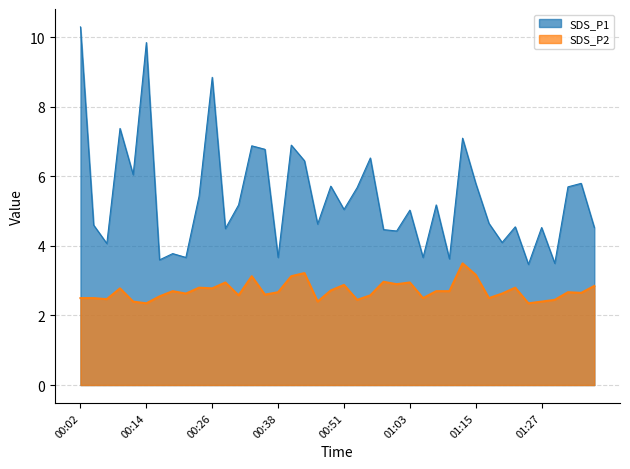

Does the chart have visible grid lines?

Yes